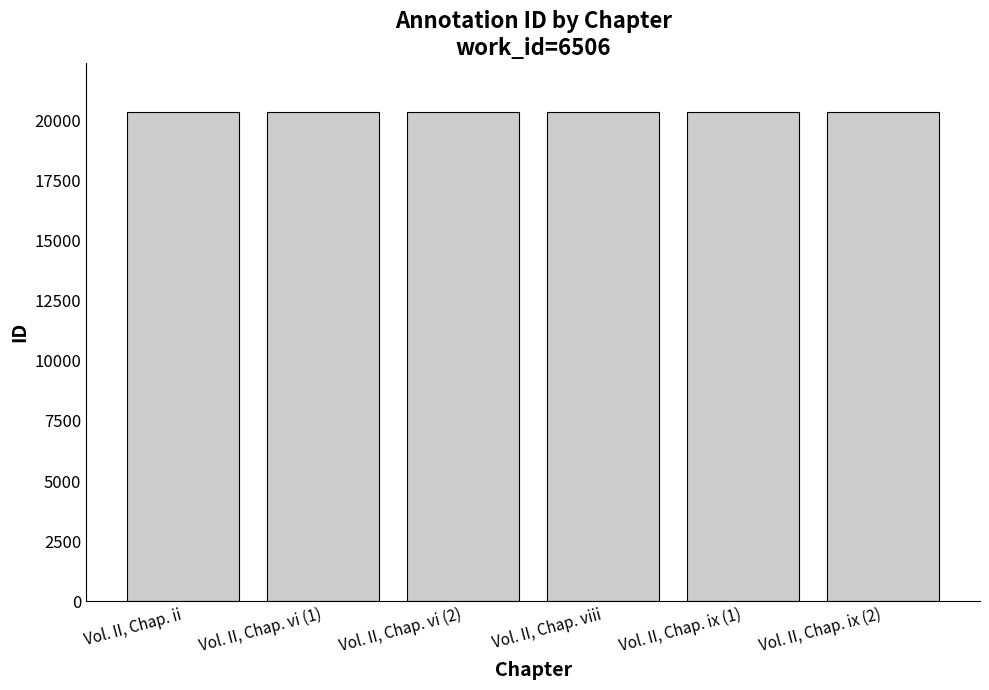

What is the sum of all values?

122023